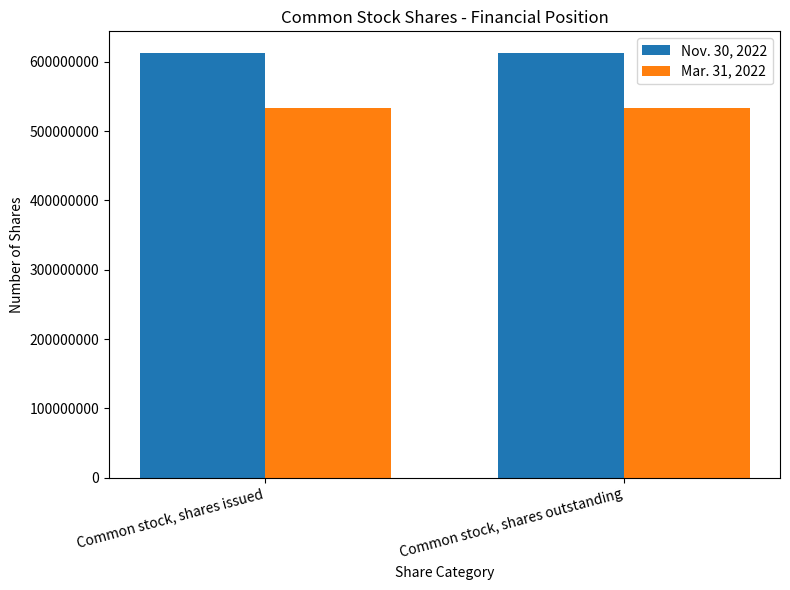

How many bars are there in each group?

2